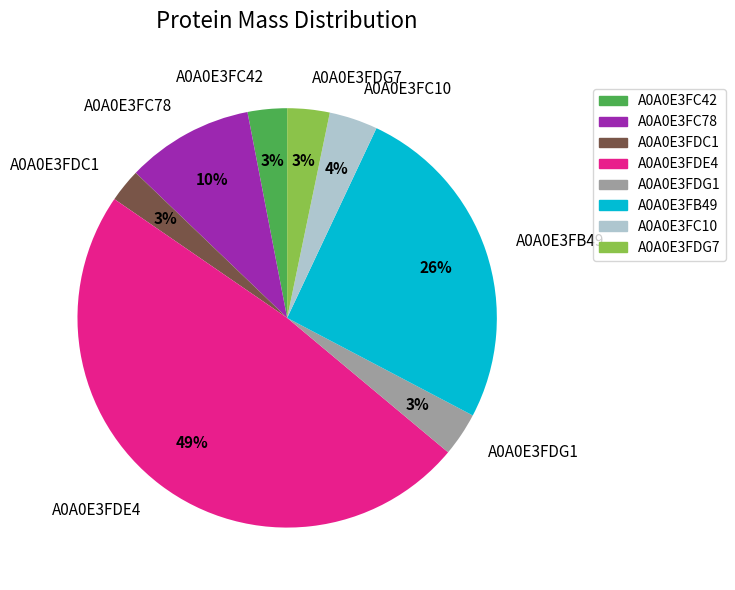

What is the largest slice in the pie chart?

A0A0E3FDE4